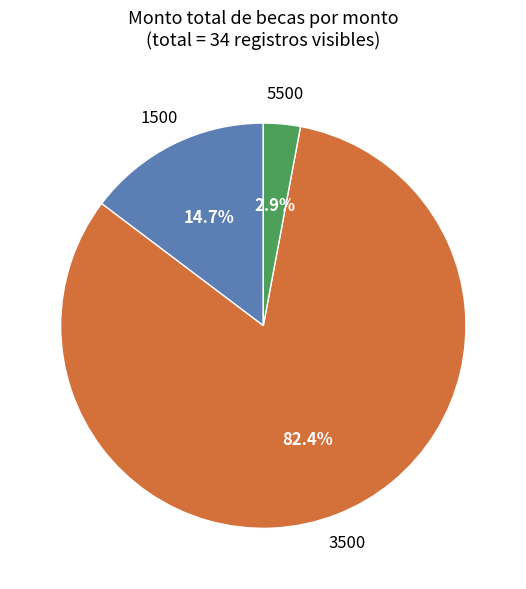

Is there any slice that represents more than half of the pie?

Yes